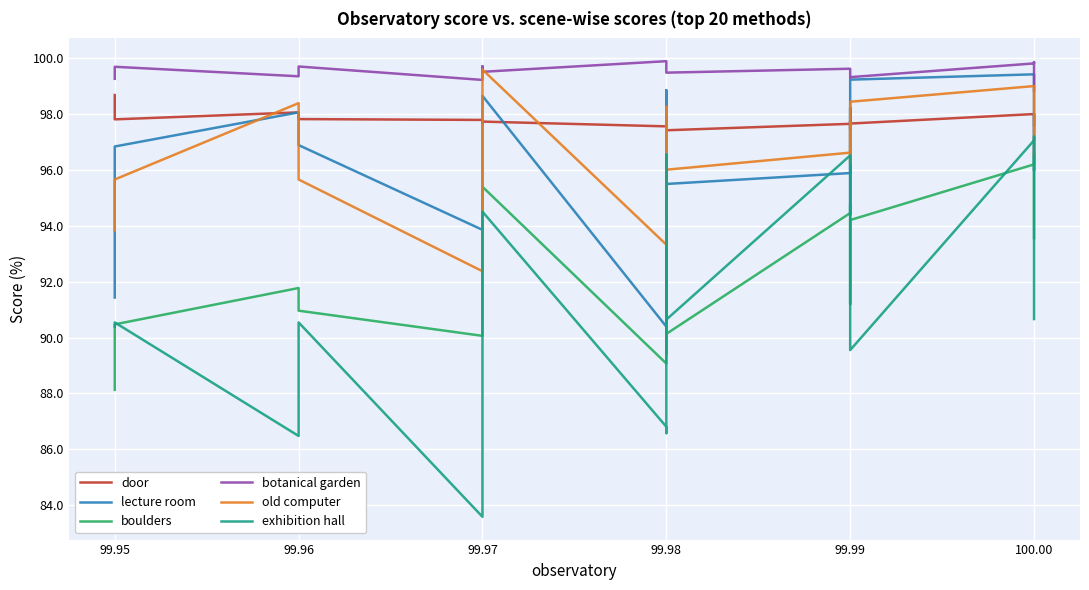

Is it true that door equals 97.8 at 99.95?

True